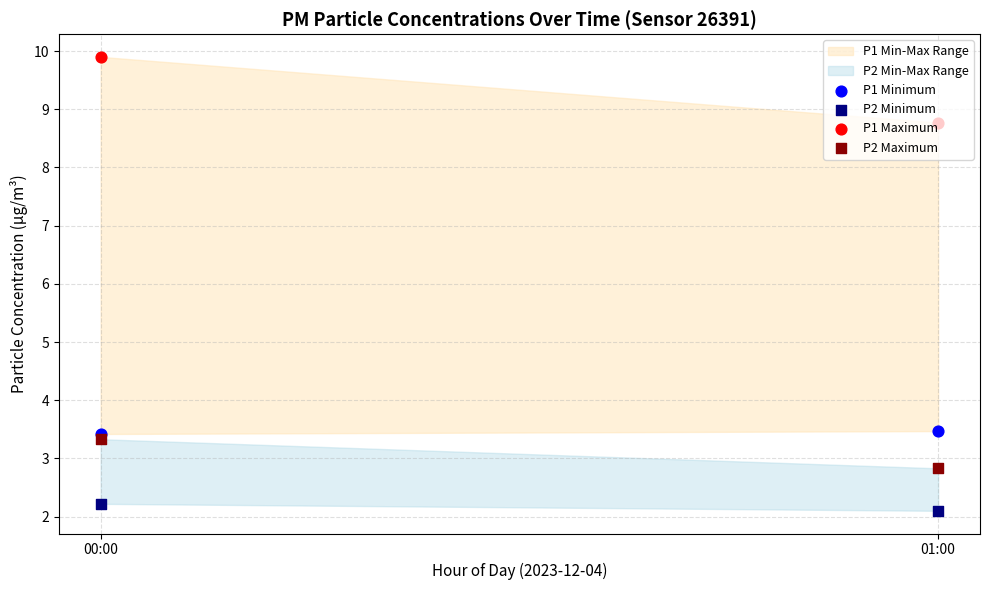

Which series has the largest total across all categories?

P1 Maximum